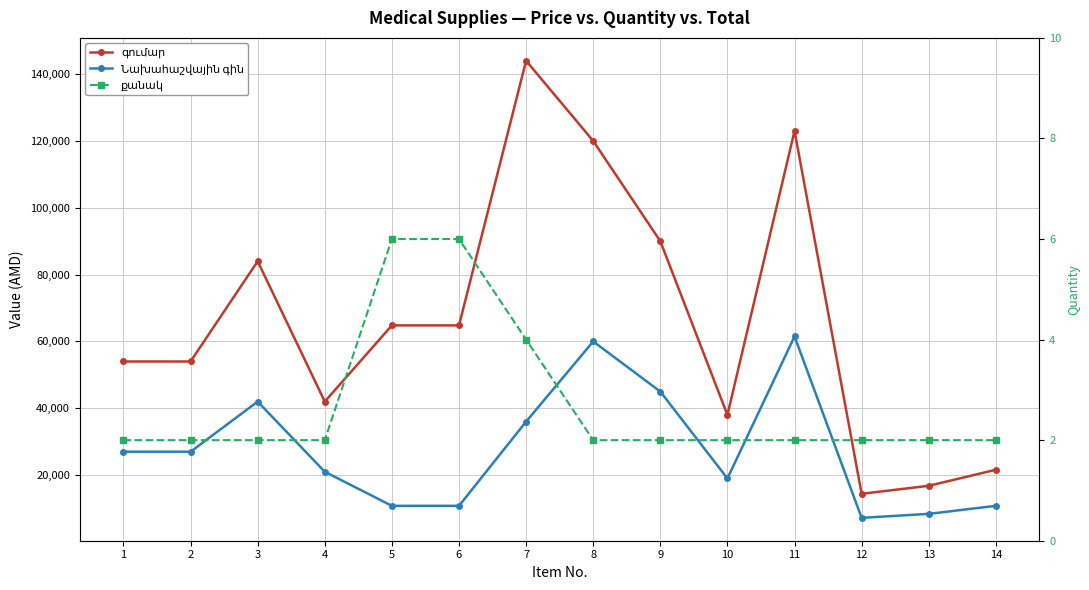

Which series has the widest spread of values?

գումար